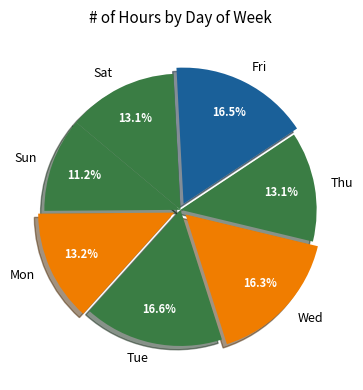

To the nearest percent, what is the difference between the Sun and Fri slice percentages?

5%